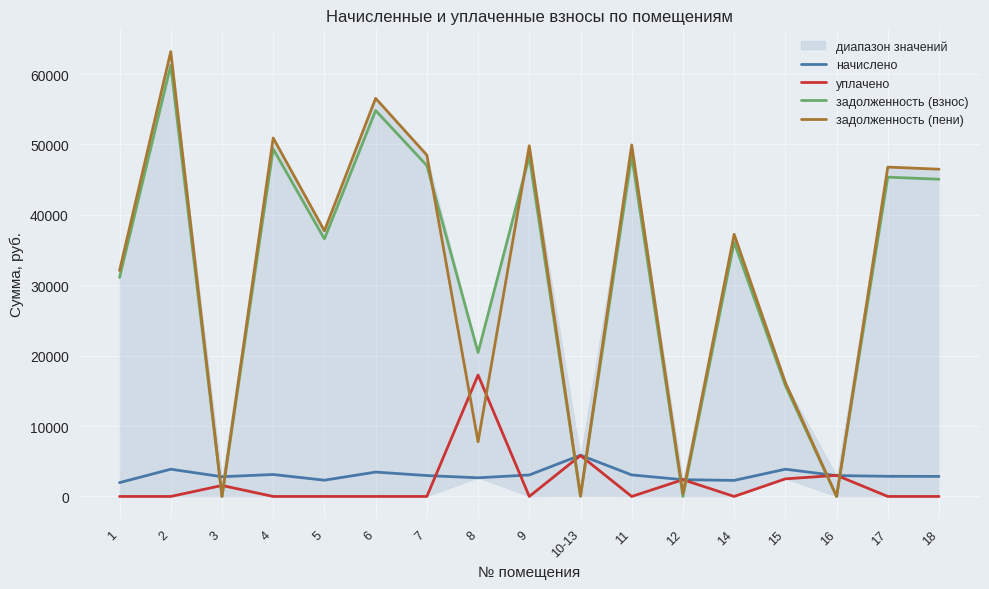

At which category does задолженность (пени) reach its first local peak?

2